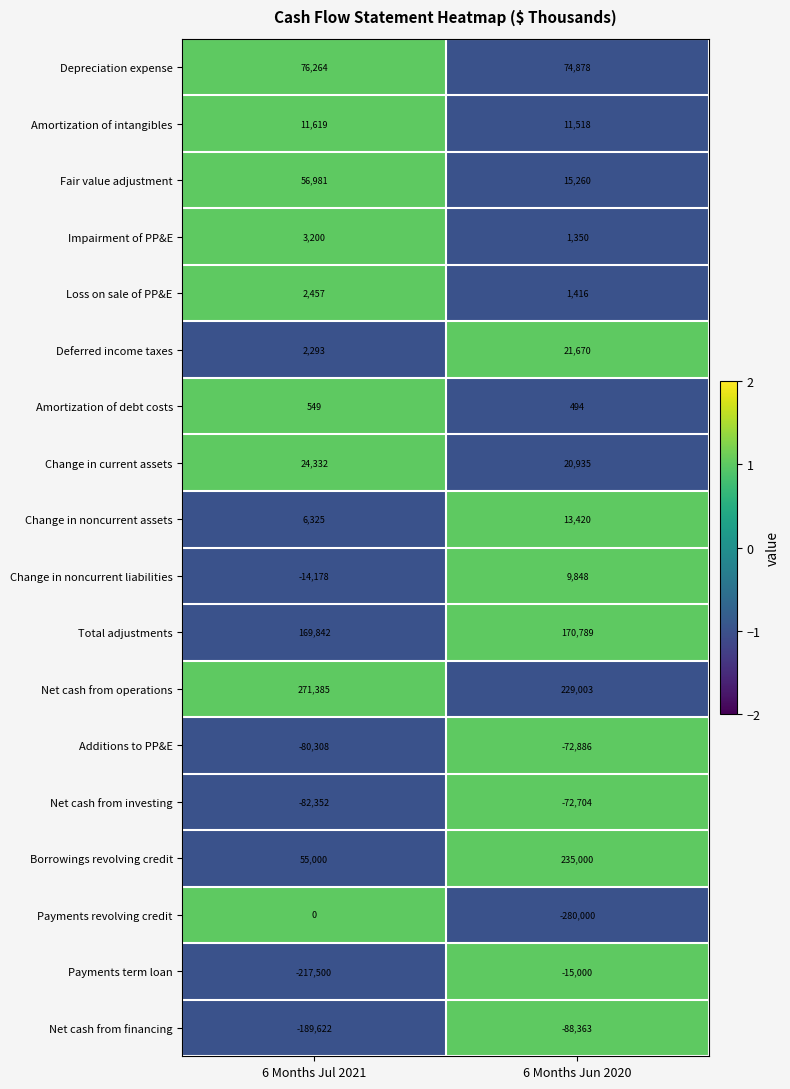

Count the number of categories in the chart.

2